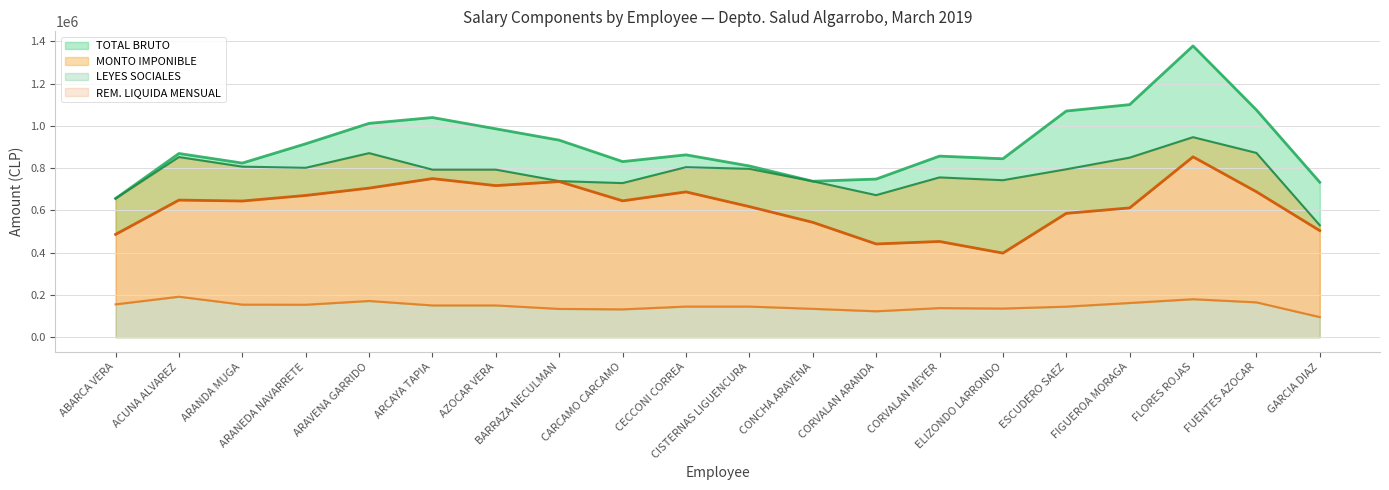

What is the difference between the second highest and minimum values in the LEYES SOCIALES series?

108173